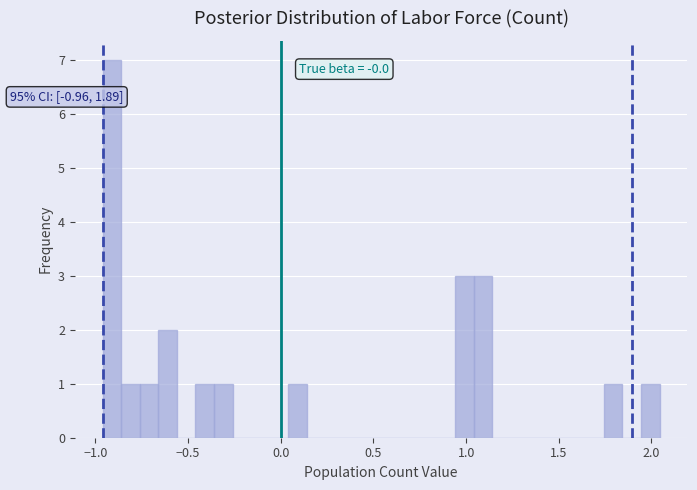

Read against the x-axis, roughly where is the centre of the tallest bar?

-0.90